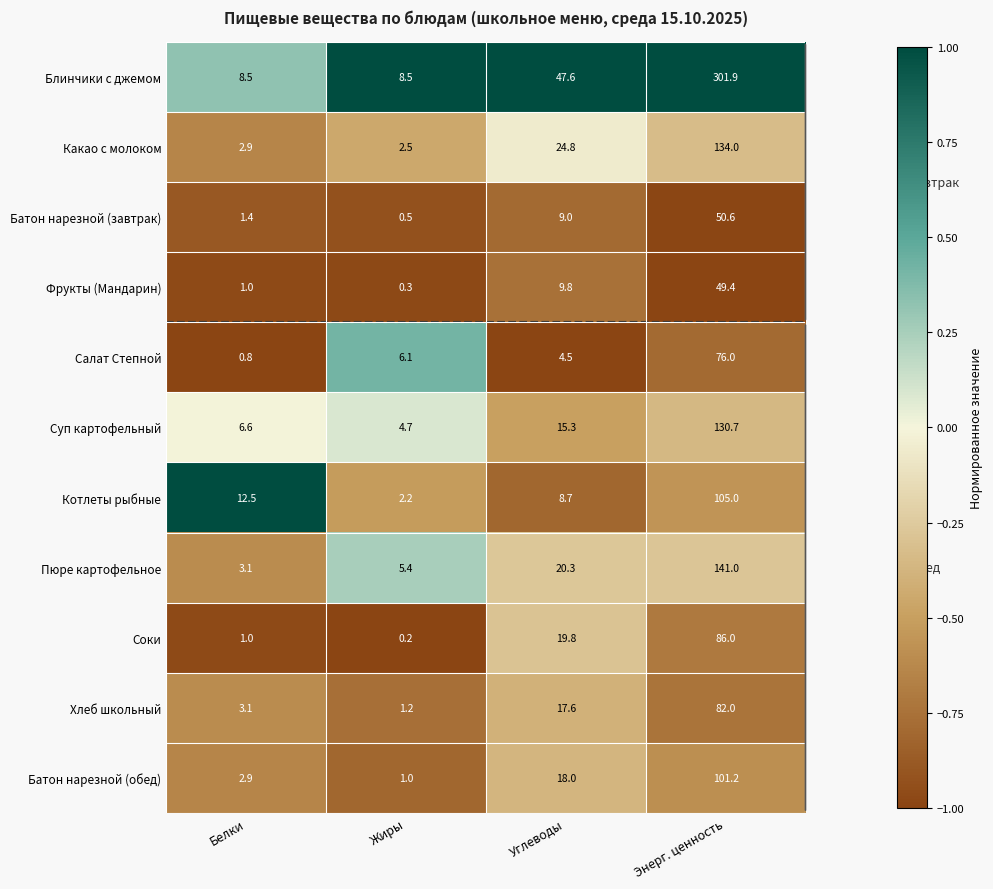

How many categories are shown in the chart?

4